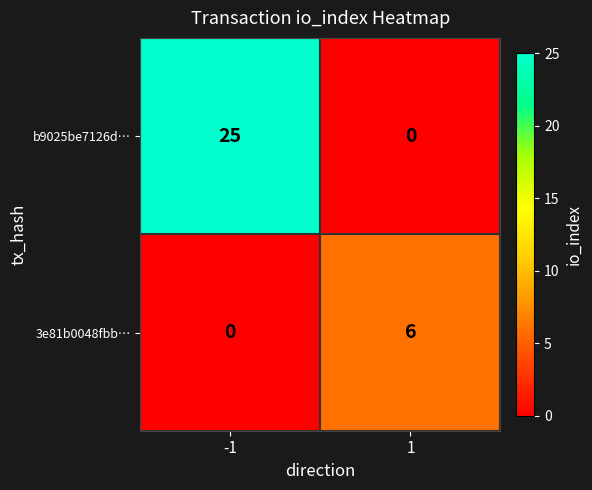

List the series in order of their overall mean, highest first.

b9025be7126d…, 3e81b0048fbb…